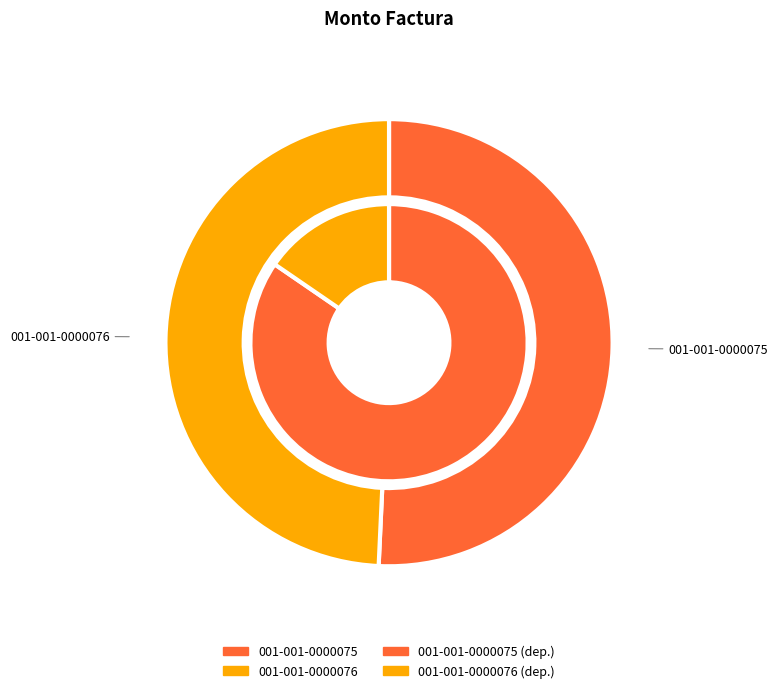

To the nearest percent, what portion does 001-001-0000076 represent?

49%